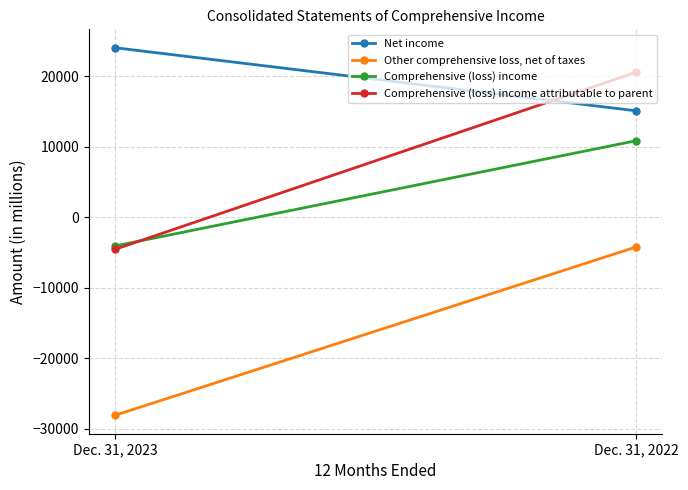

At Dec. 31, 2023, list the series in order from smallest to largest.

Other comprehensive loss, net of taxes, Comprehensive (loss) income attributable to parent, Comprehensive (loss) income, Net income